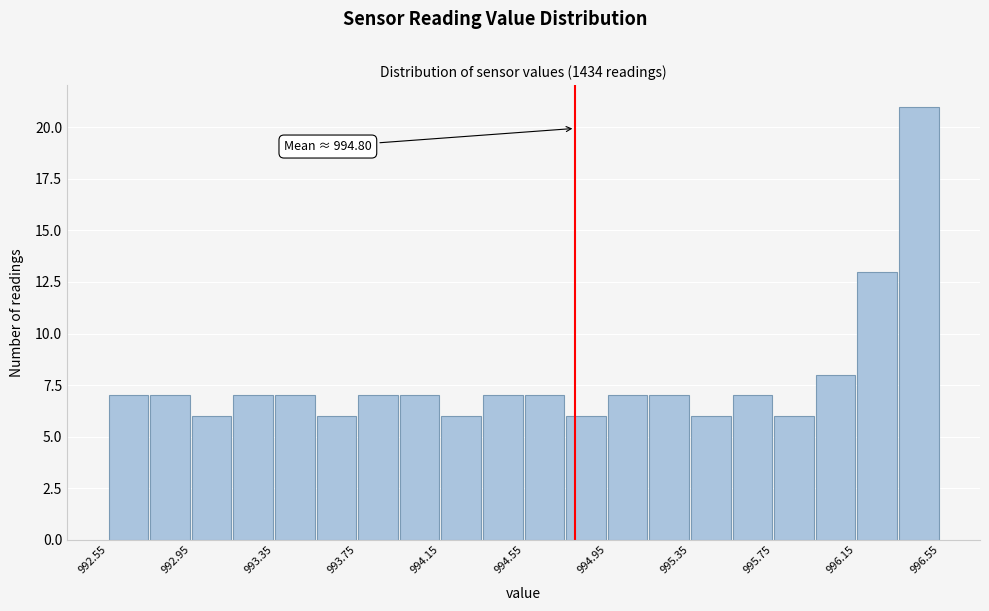

Over which range of the x-axis is the bar tallest?

996.35 to 996.55